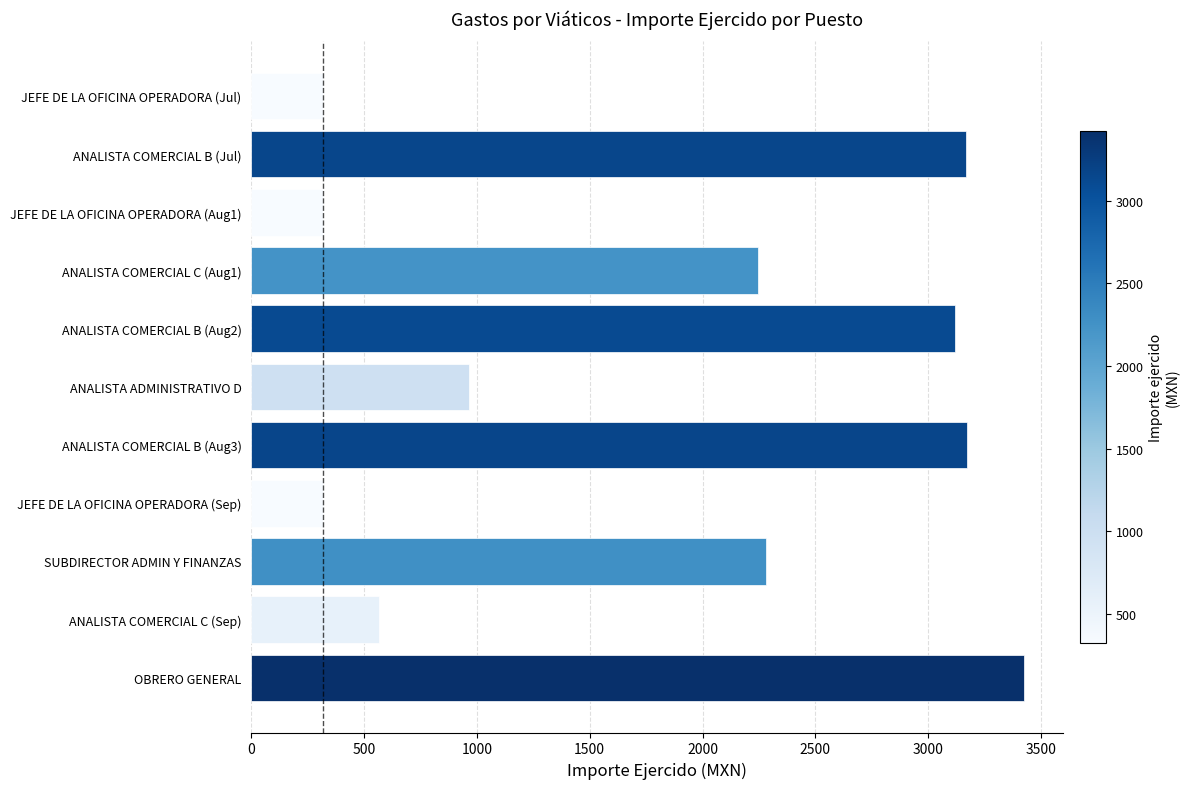

Is it true that the value at ANALISTA ADMINISTRATIVO D is 257.8?

False